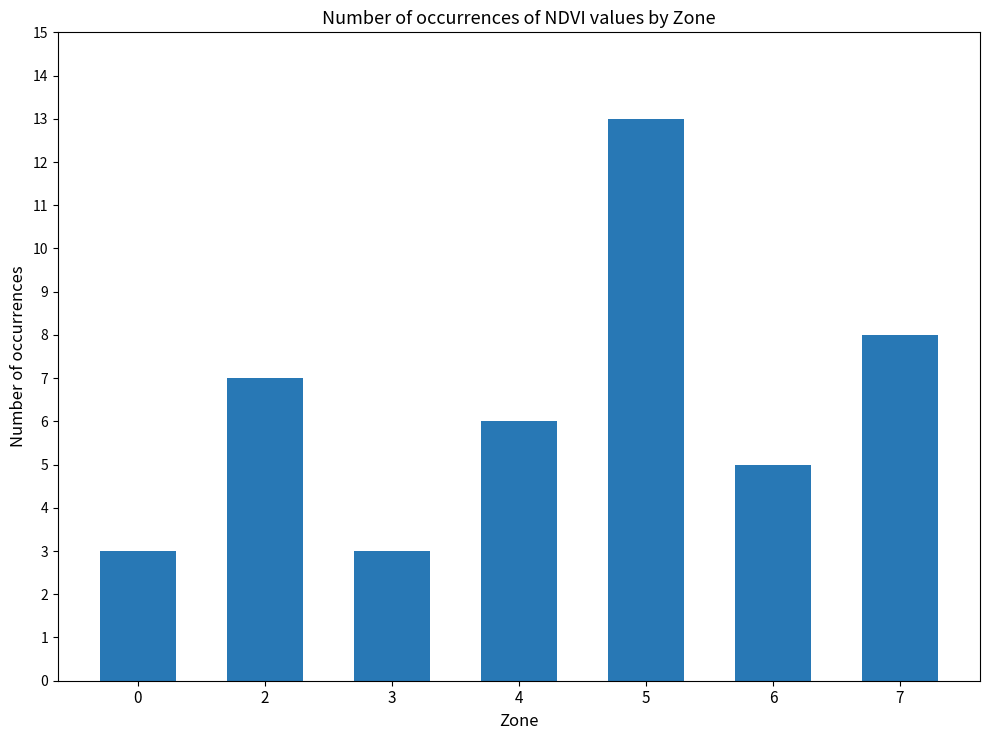

What is the maximum value shown in the chart?

13